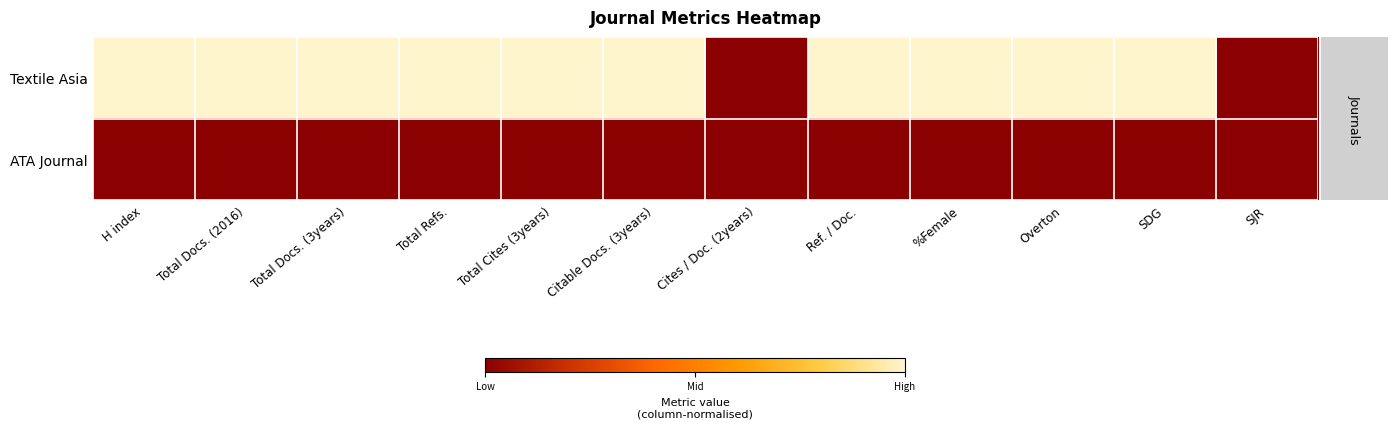

How many data points does each series have?

12